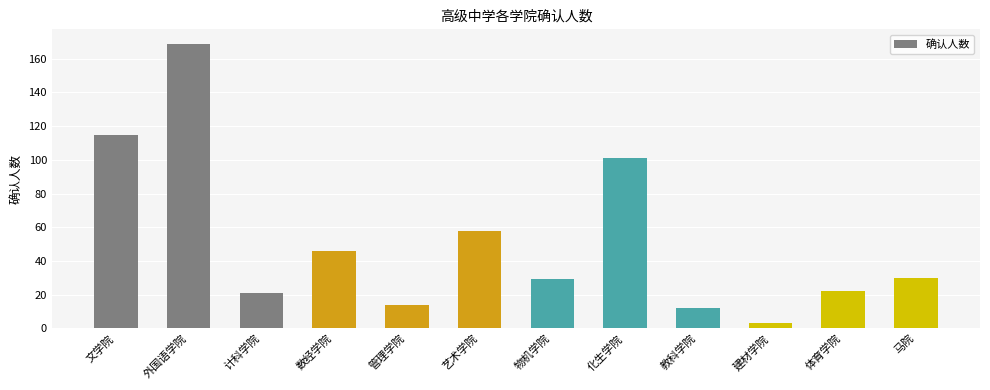

What is the value of the 10th bar from the left?

3